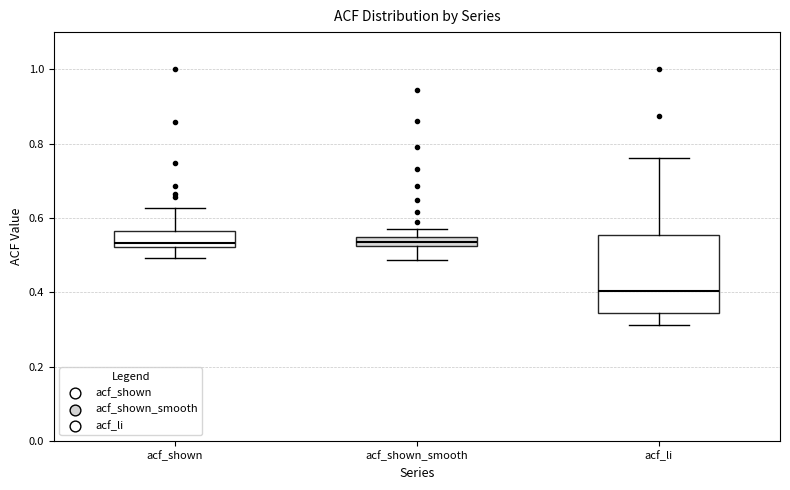

Comparing the boxes themselves (not the whiskers), which one is the tallest?

acf_li